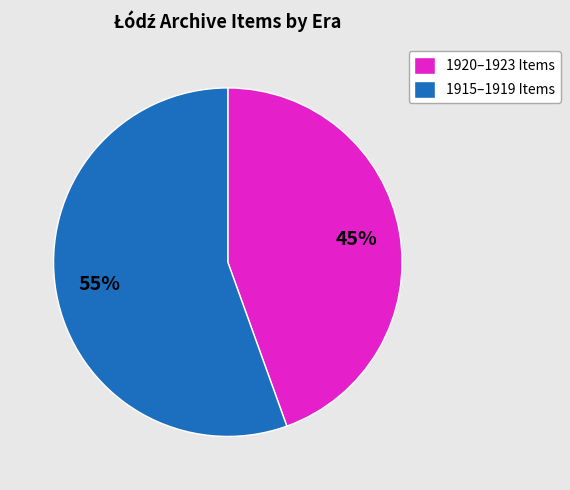

To the nearest percent, what is the average slice percentage?

50%